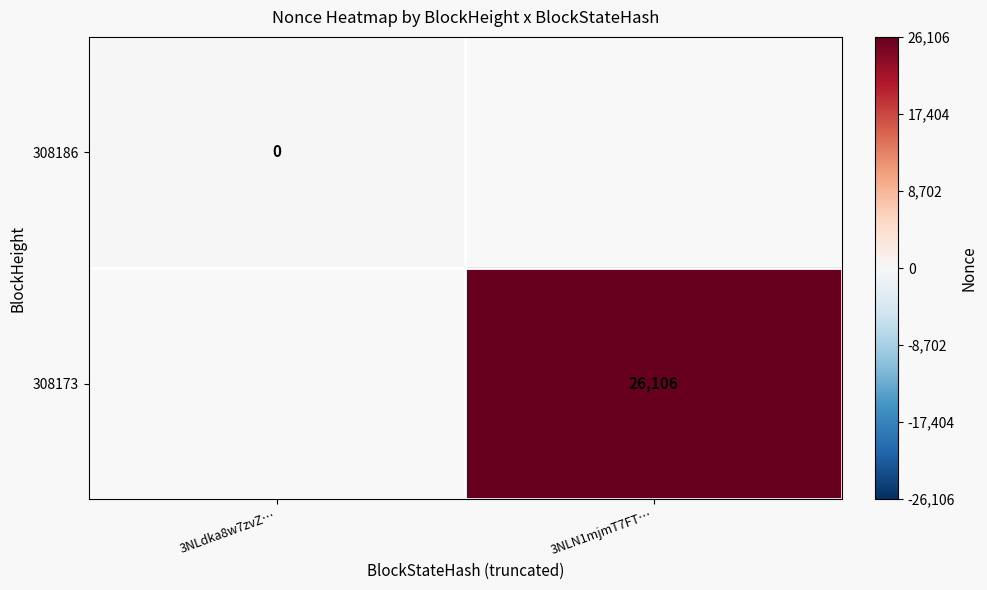

Is it true that 308173 equals 26106 at 3NLN1mjmT7FT…?

True